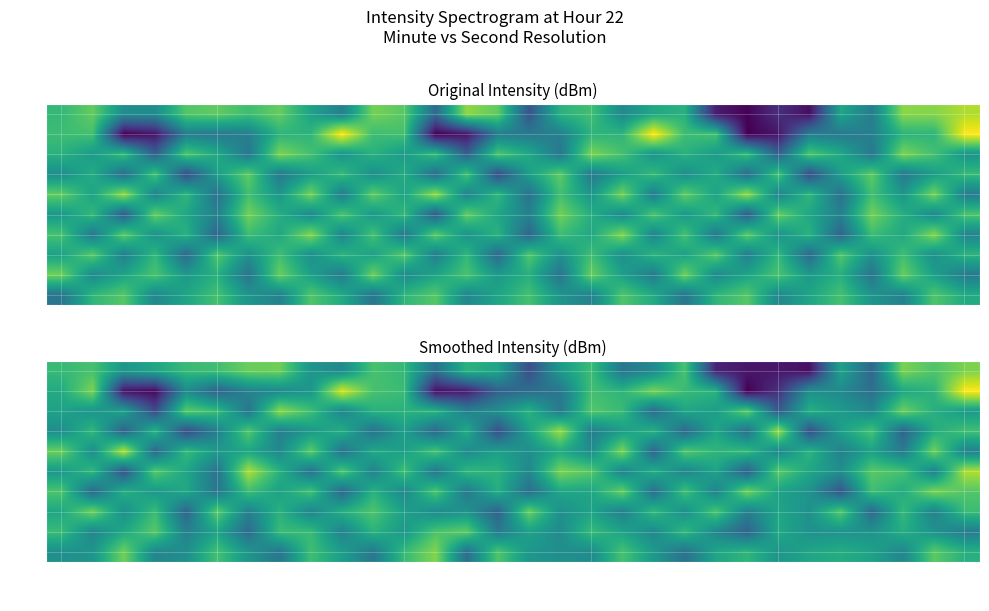

Between 25 and 27, which is larger?

27